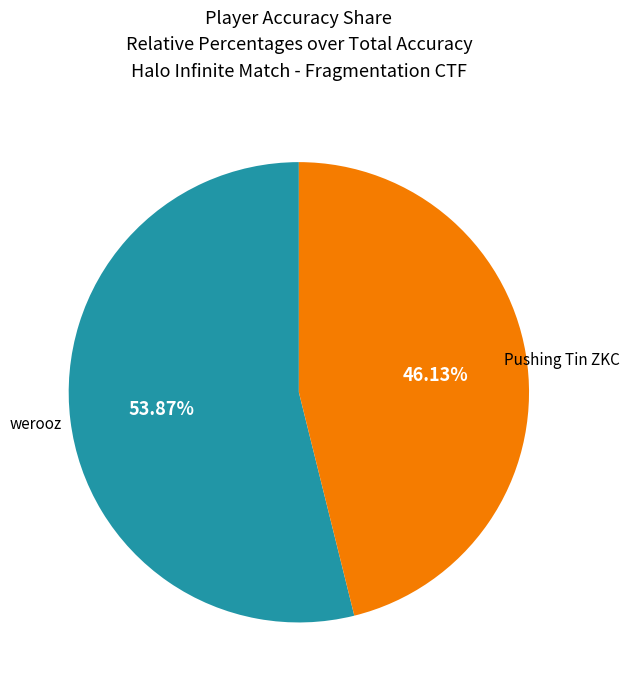

Does any single category account for the majority?

Yes